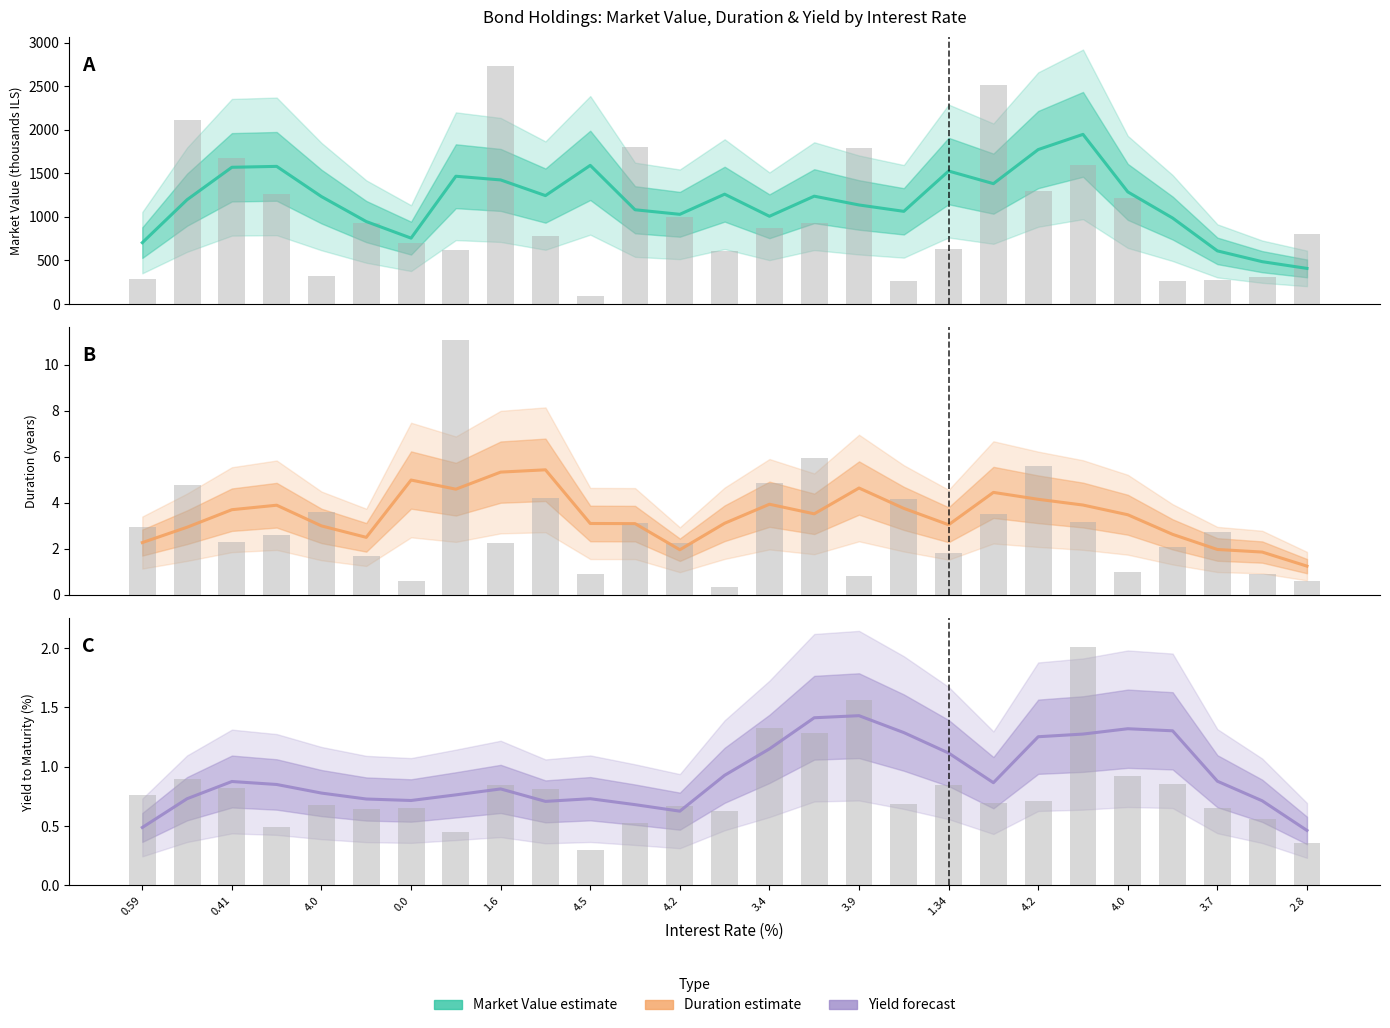

True or false: Raw data bars has a value of 0.7 at 4.2.

True